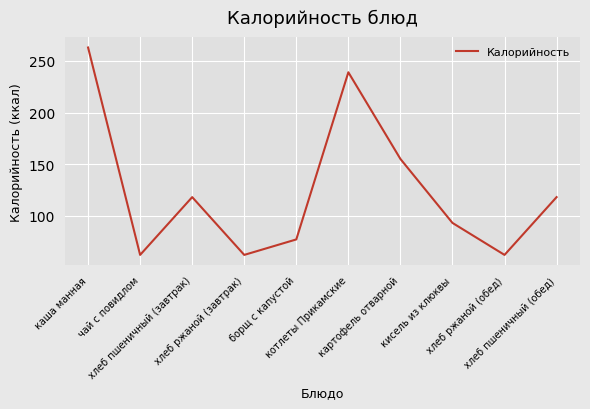

Reading left to right, what are all the values shown in this chart?

каша манная=263	чай с повидлом=62	хлеб пшеничный (завтрак)=118	хлеб ржаной (завтрак)=62	борщ с капустой=77	котлеты Прикамские=239	картофель отварной=155	кисель из клюквы=93	хлеб ржаной (обед)=62	хлеб пшеничный (обед)=118